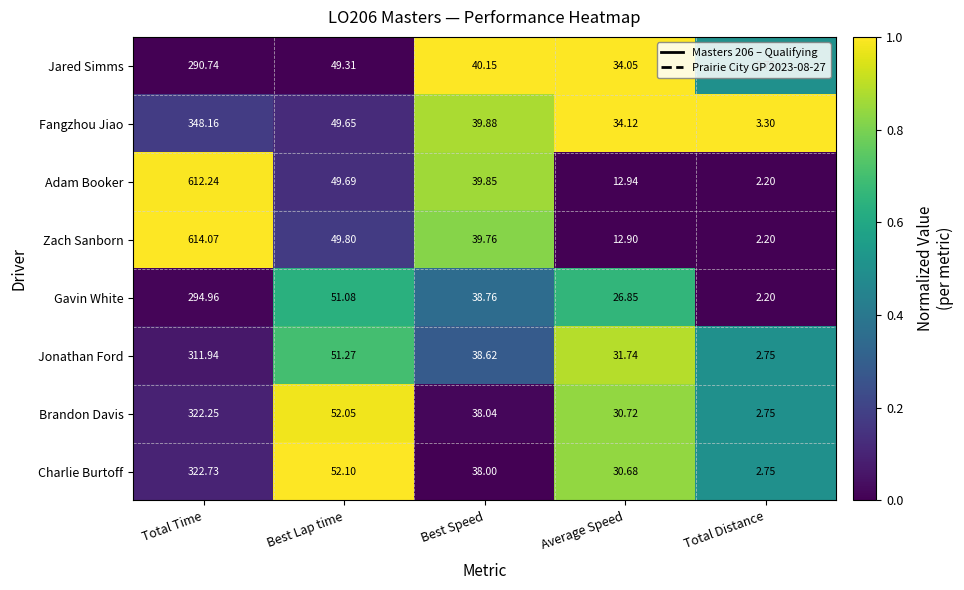

Rank the series by their maximum value, from lowest to highest.

Jared Simms, Gavin White, Jonathan Ford, Brandon Davis, Charlie Burtoff, Fangzhou Jiao, Adam Booker, Zach Sanborn